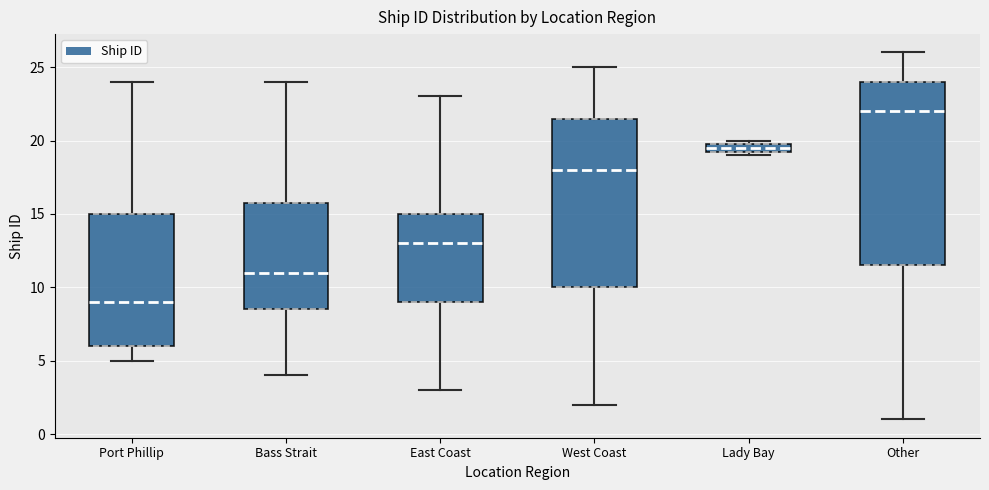

Which box is the tallest, from its lower edge to its upper edge?

Other